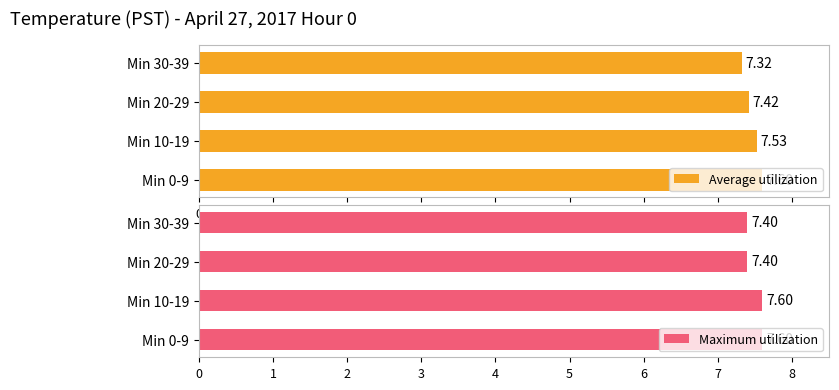

Which series has the largest range (max minus min)?

Average utilization